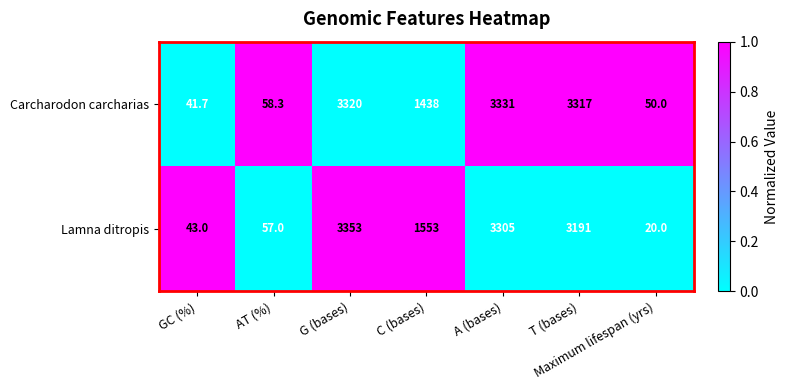

Which series has the widest spread of values?

Lamna ditropis